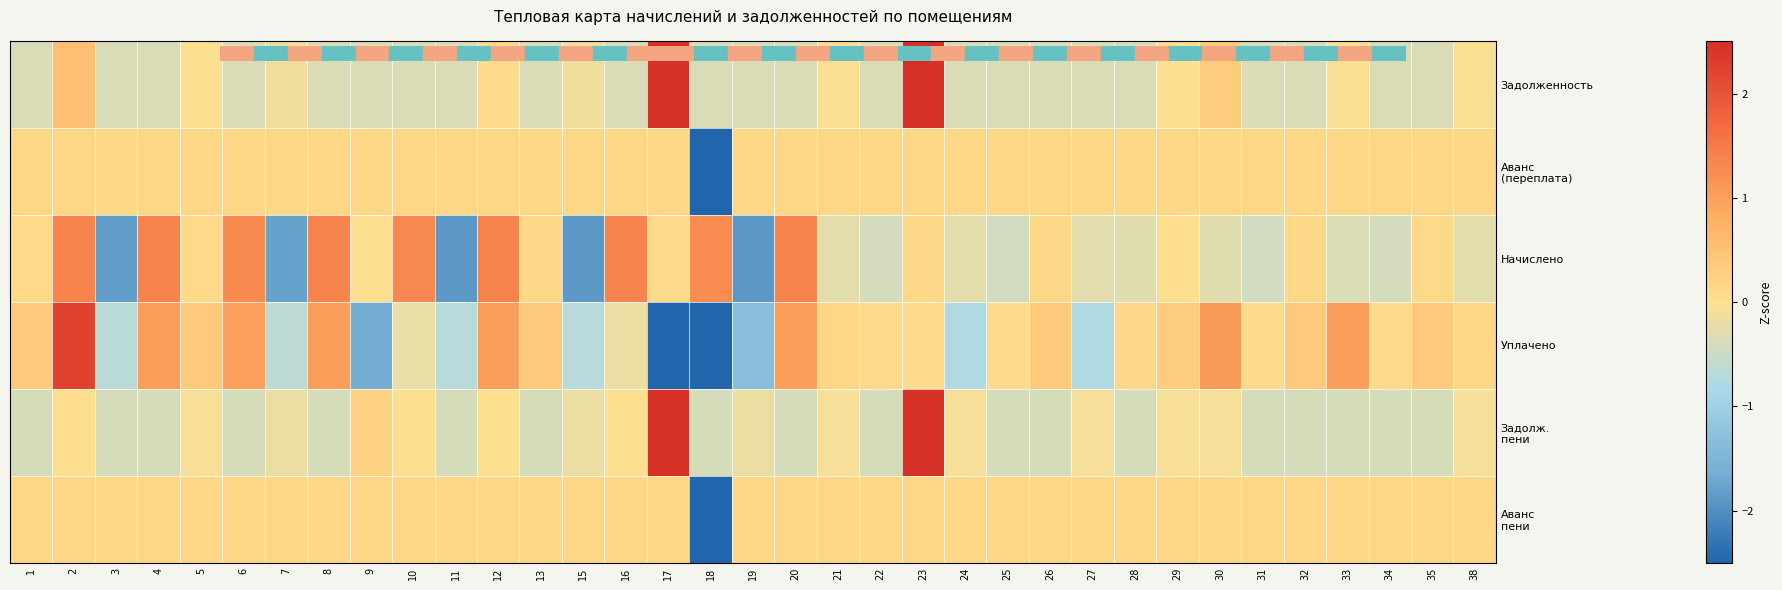

What is the total value across all series at 27?

-1.2